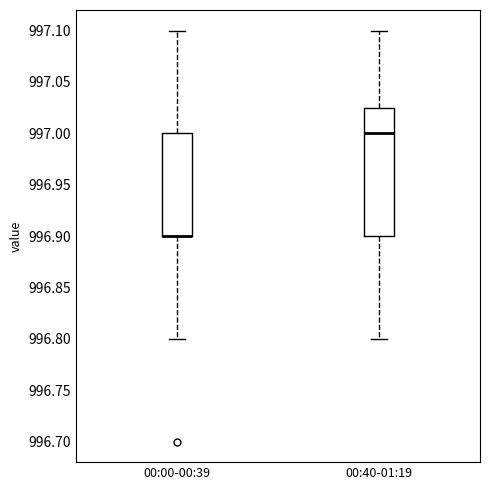

Reading left to right, transcribe this box plot: for each box, give where its median line is, the range the box spans, and where its two whiskers end, as read against the y-axis. The values are not printed on the chart, so give them approximately, as read against the axis.

00:00-00:39: median 996.900 (drawn on the box's lower edge), box 996.900 to 997.000, whiskers 996.800 to 997.100
00:40-01:19: median 997.000, box 996.900 to 997.025, whiskers 996.800 to 997.100